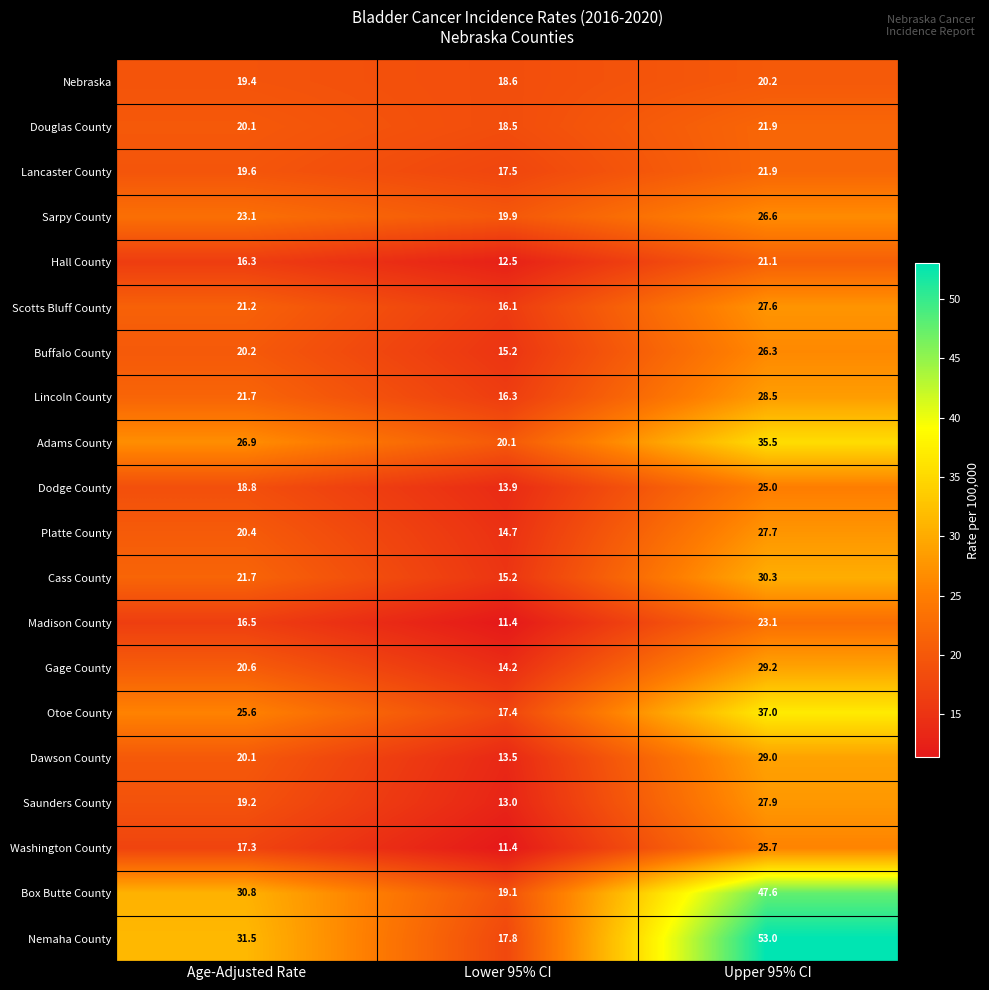

What is the difference between the Washington County values at Upper 95% CI and Age-Adjusted Rate?

8.4